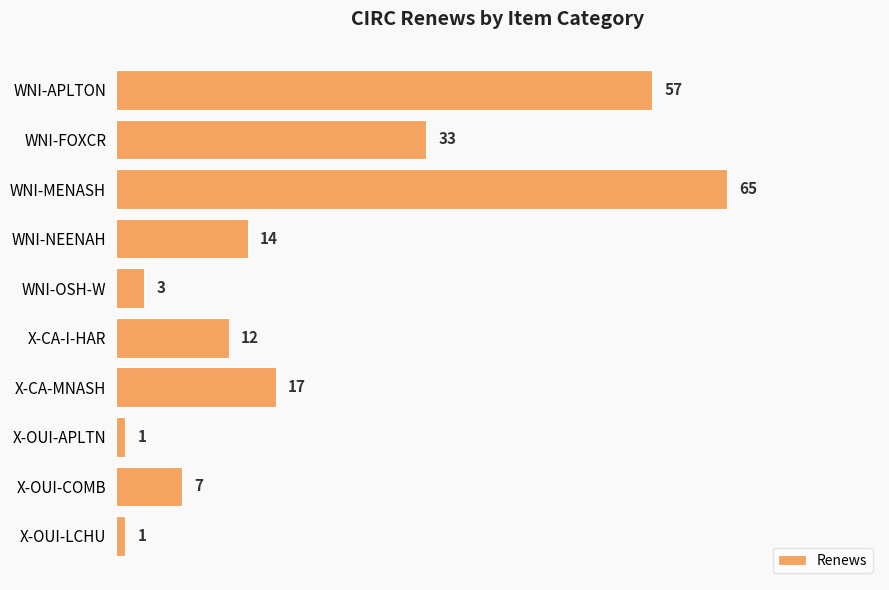

What is the sum of all values?

210